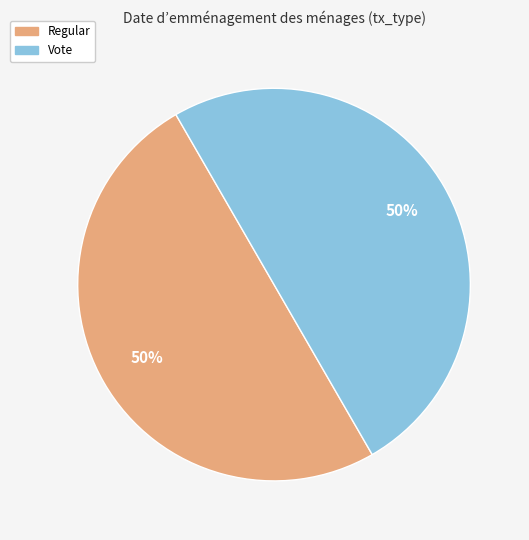

Combined, do Vote and Regular account for over 50%?

Yes